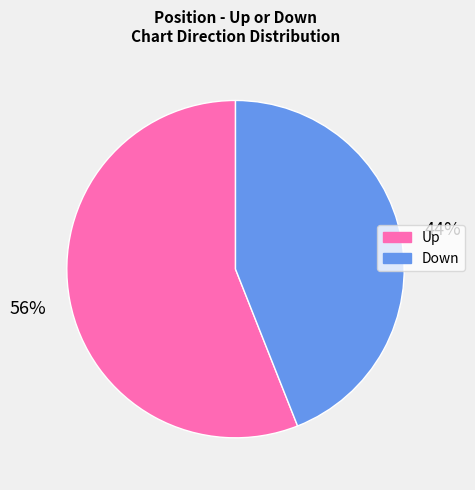

Does any single category account for the majority?

Yes